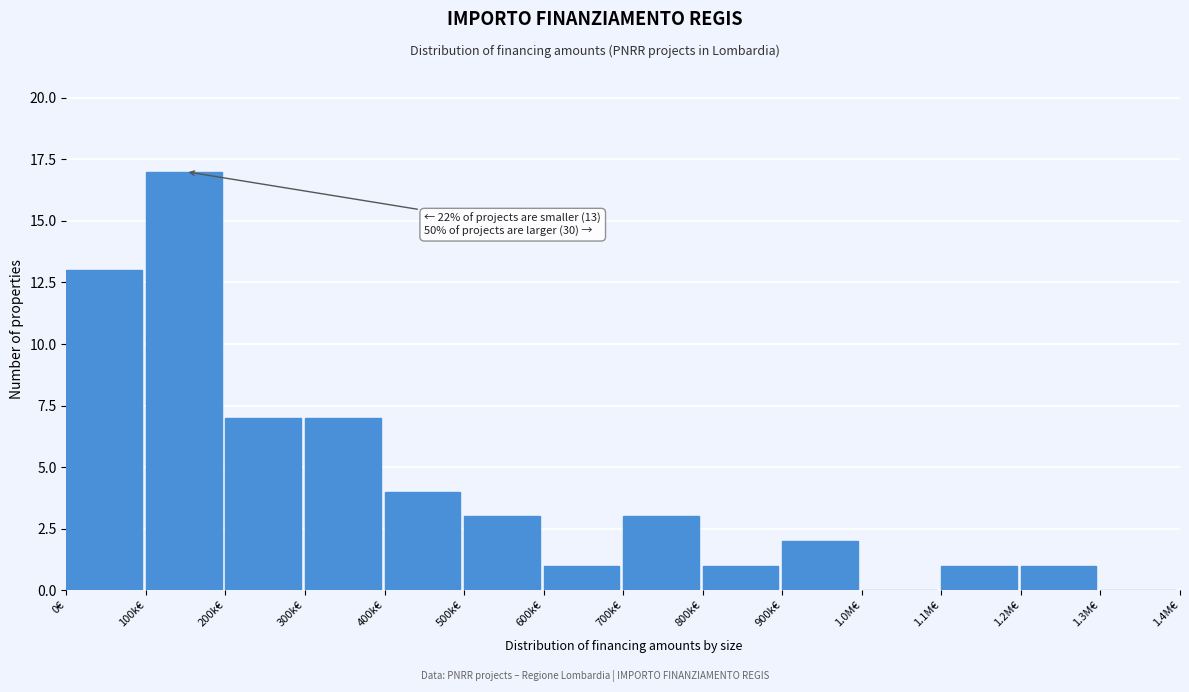

Reading left to right, what are all the values shown in this chart?

0€=13	100k€=17	200k€=7	300k€=7	400k€=4	500k€=3	600k€=1	700k€=3	800k€=1	900k€=2	1.0M€=0	1.1M€=1	1.2M€=1	1.3M€=0